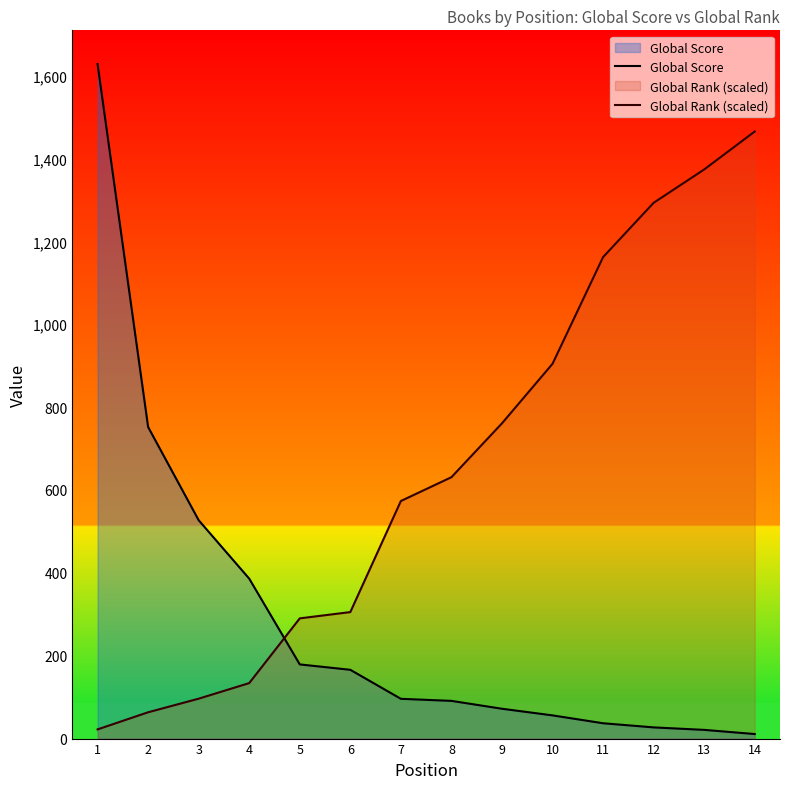

At how many categories does at least one series exceed 1102?

5